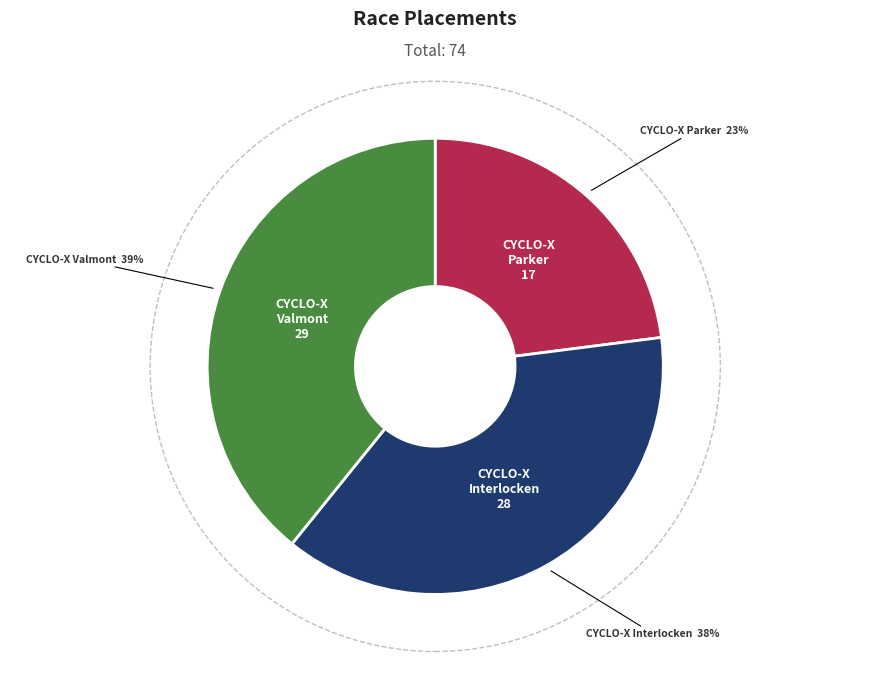

To the nearest percent, what is the difference between the largest and smallest slice percentages?

16%